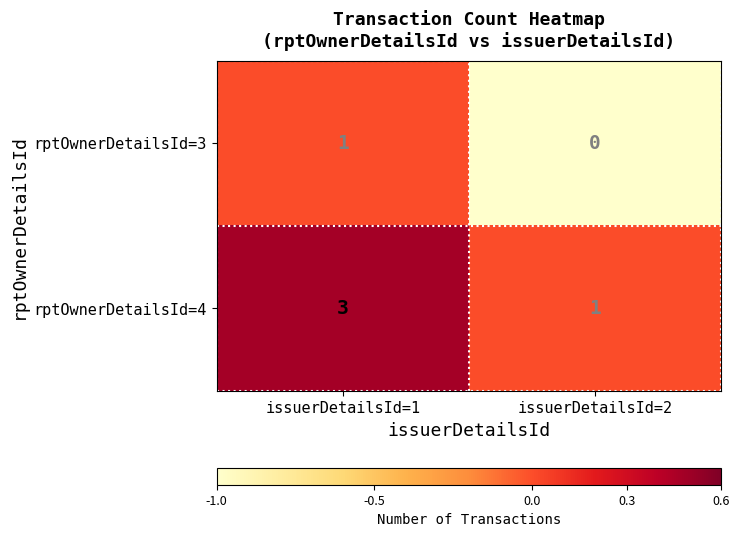

At which category is the sum across all series the highest?

issuerDetailsId=1